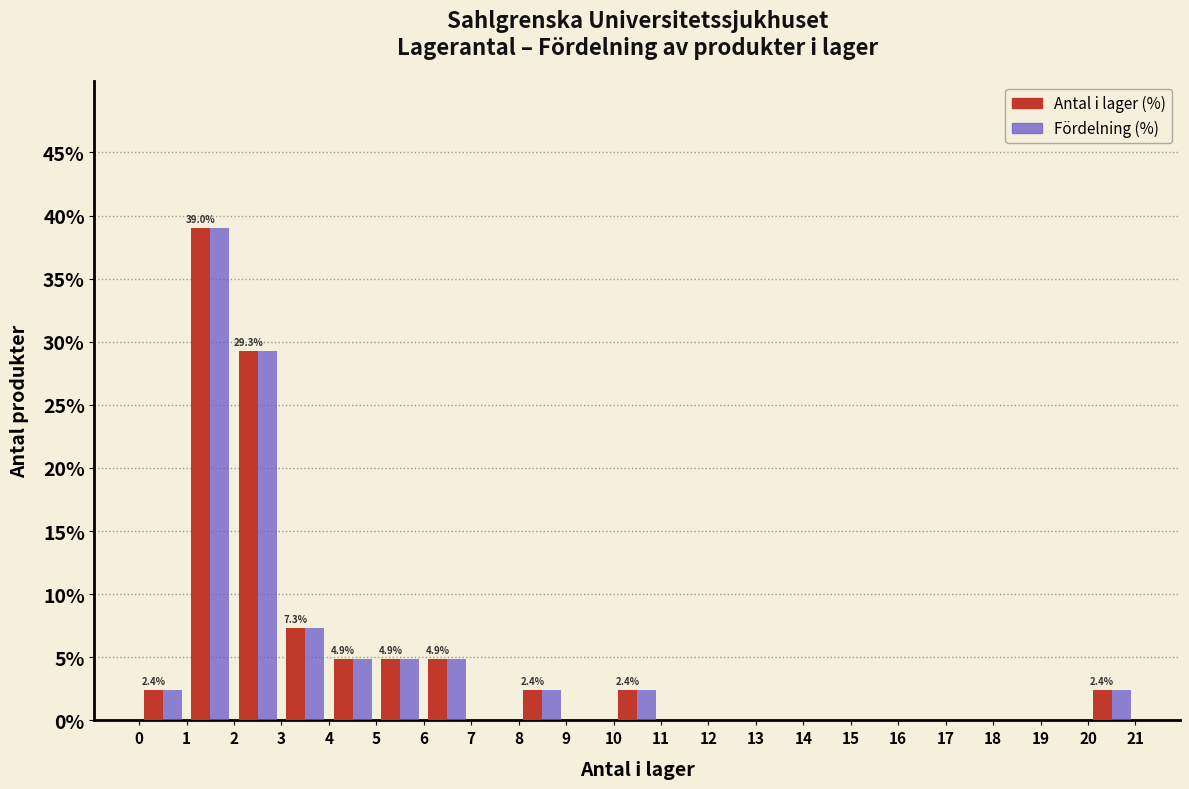

In the Antal i lager (%) series, which range on the x-axis has the tallest bar?

1 to 2